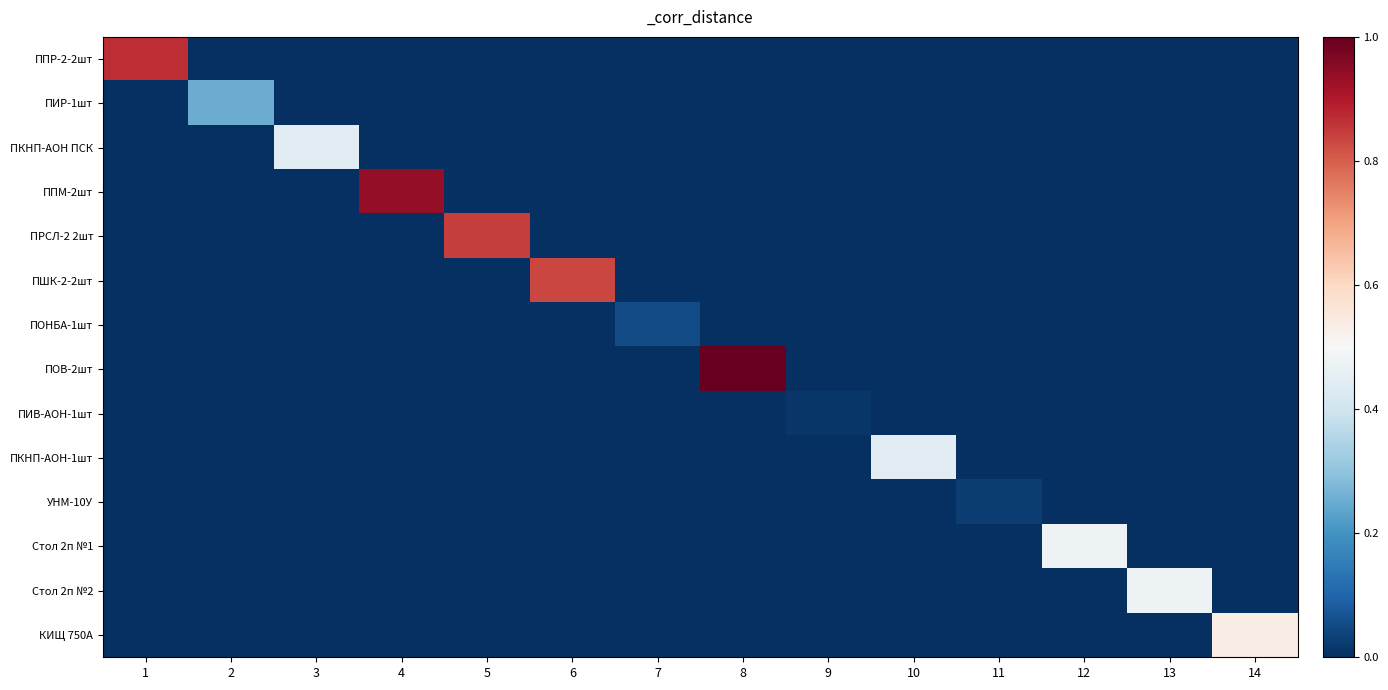

Which series has the largest range (max minus min)?

ПОВ-2шт